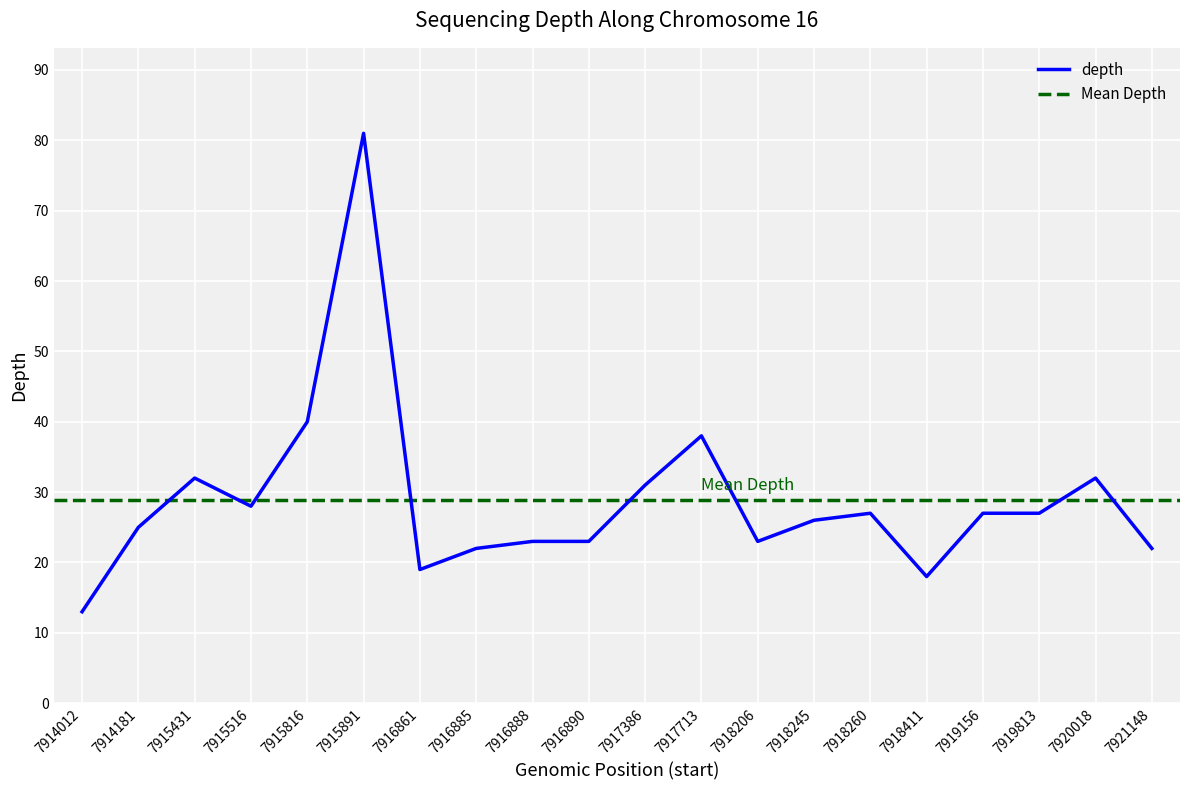

What is the difference between the second highest and second lowest values?

22